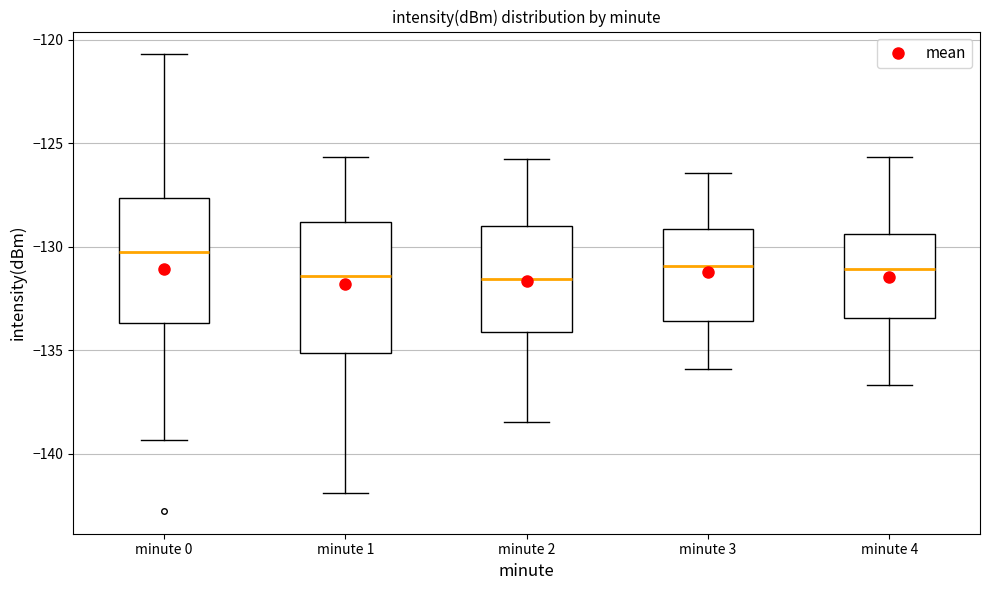

Where is the lower edge of the box for minute 1 on the y-axis? The values are not printed on the chart, so give them approximately, as read against the axis.

-135.0